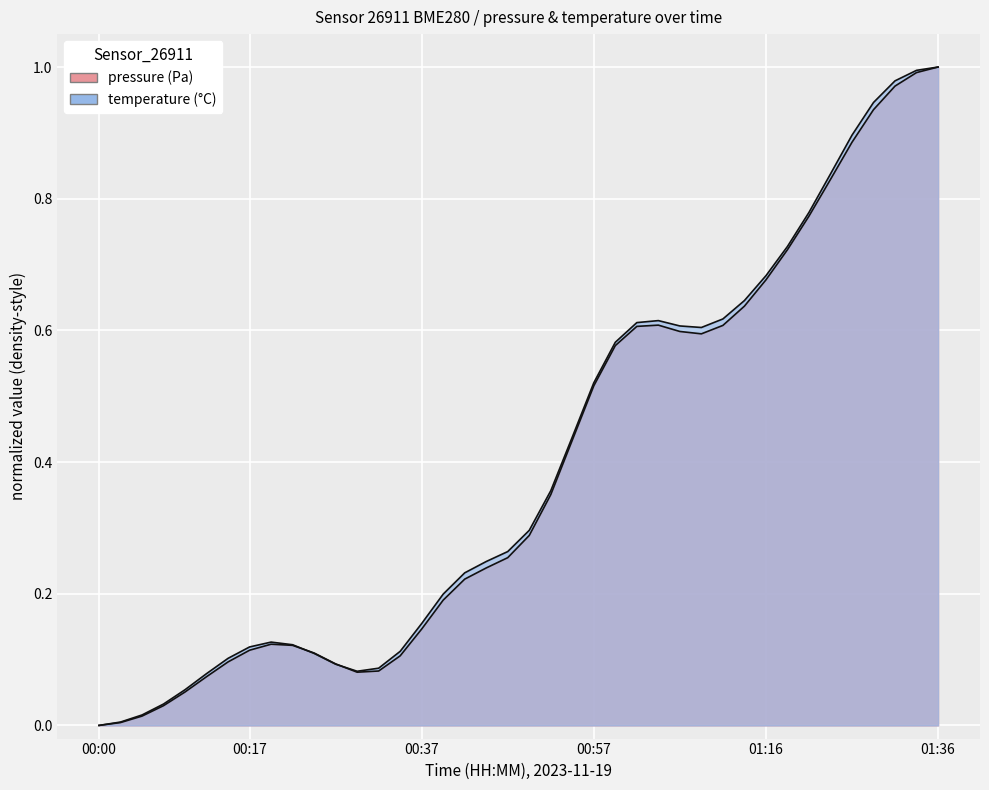

At which category is the sum across all series the highest?

01:36